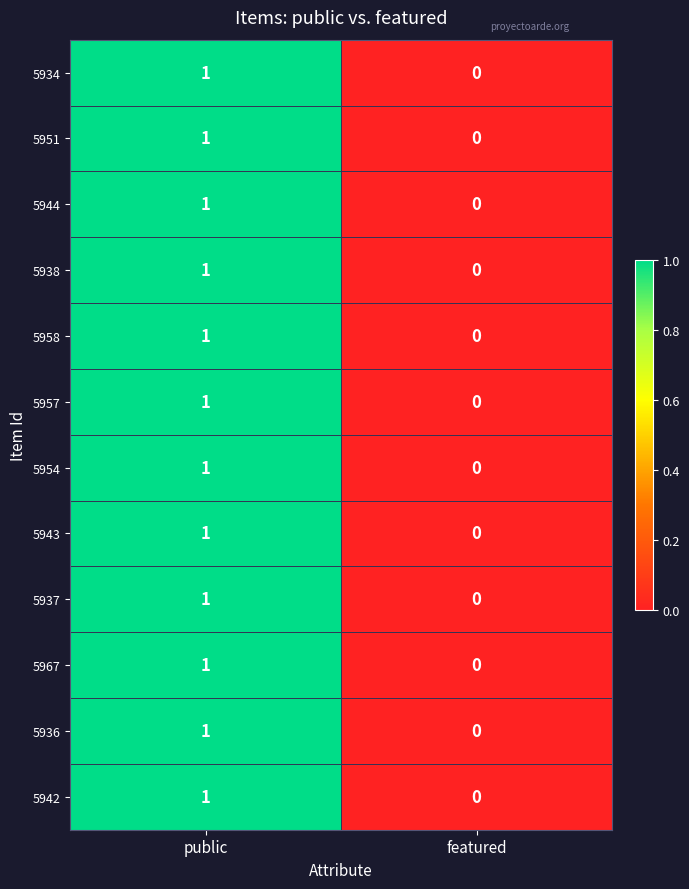

How many data points in 5944 are less than 1?

1